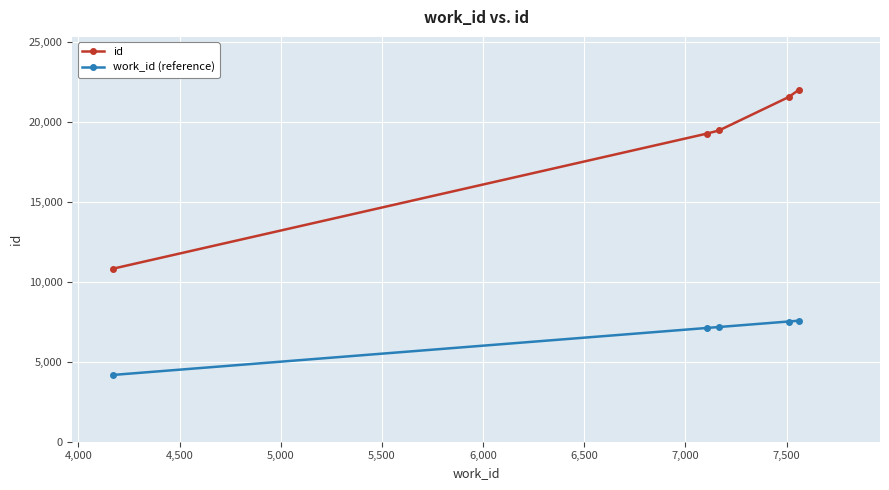

What is the maximum value for id?

21995